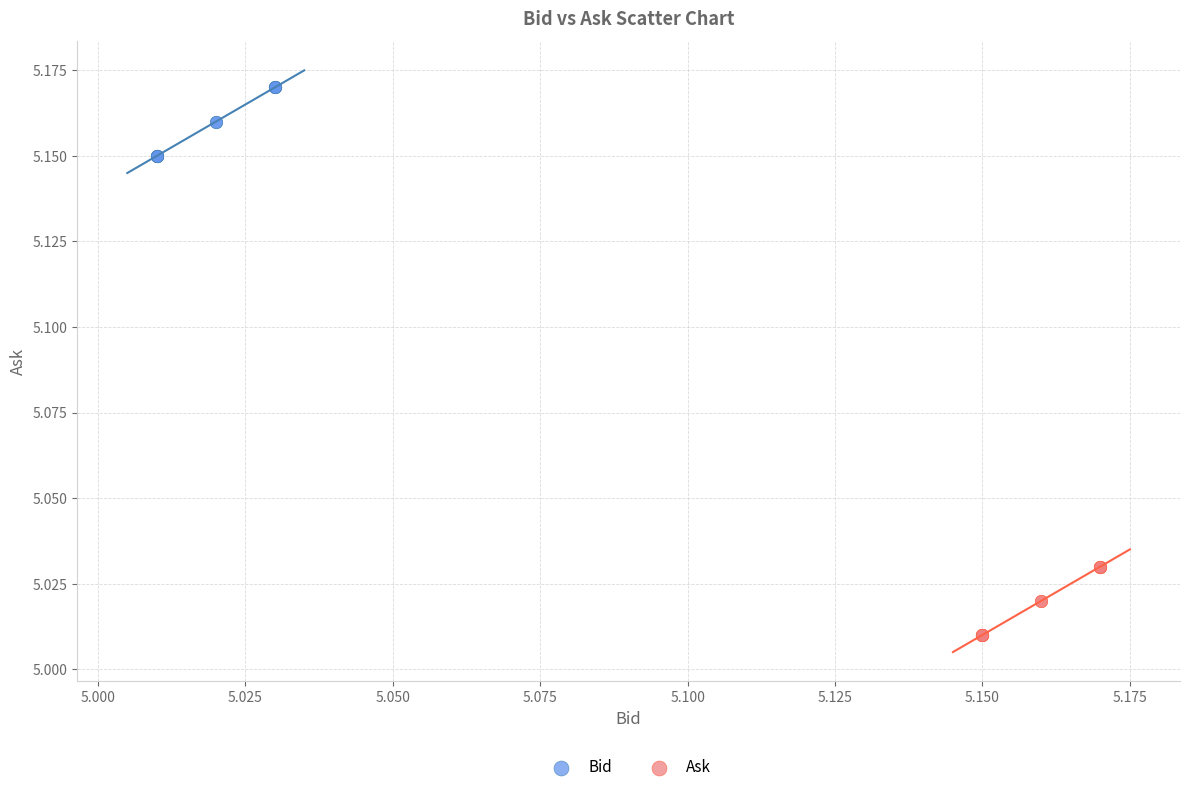

Which series reaches the minimum Y coordinate?

Ask